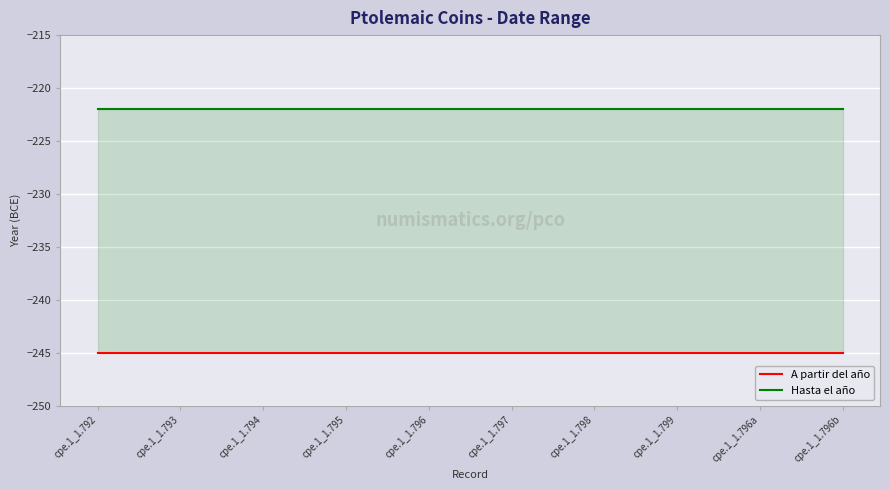

Count the number of data series in this chart.

2